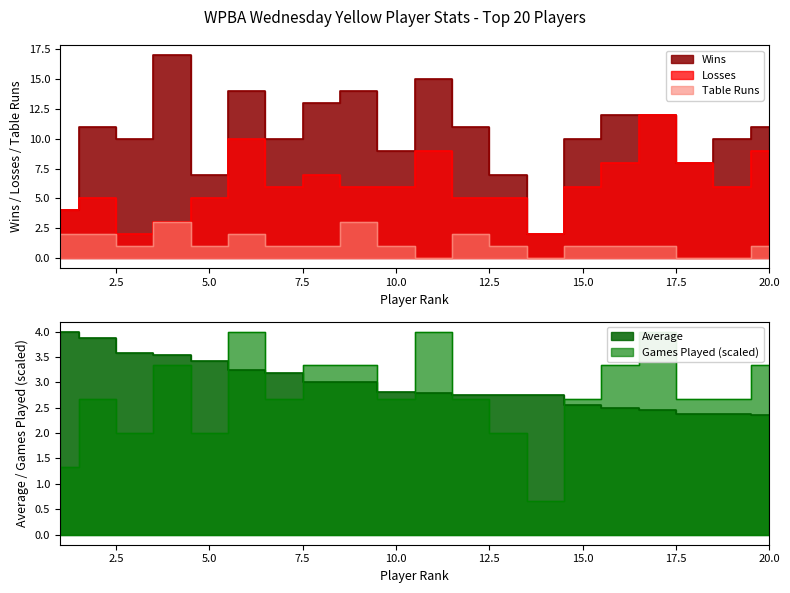

Count the number of categories in the chart.

20